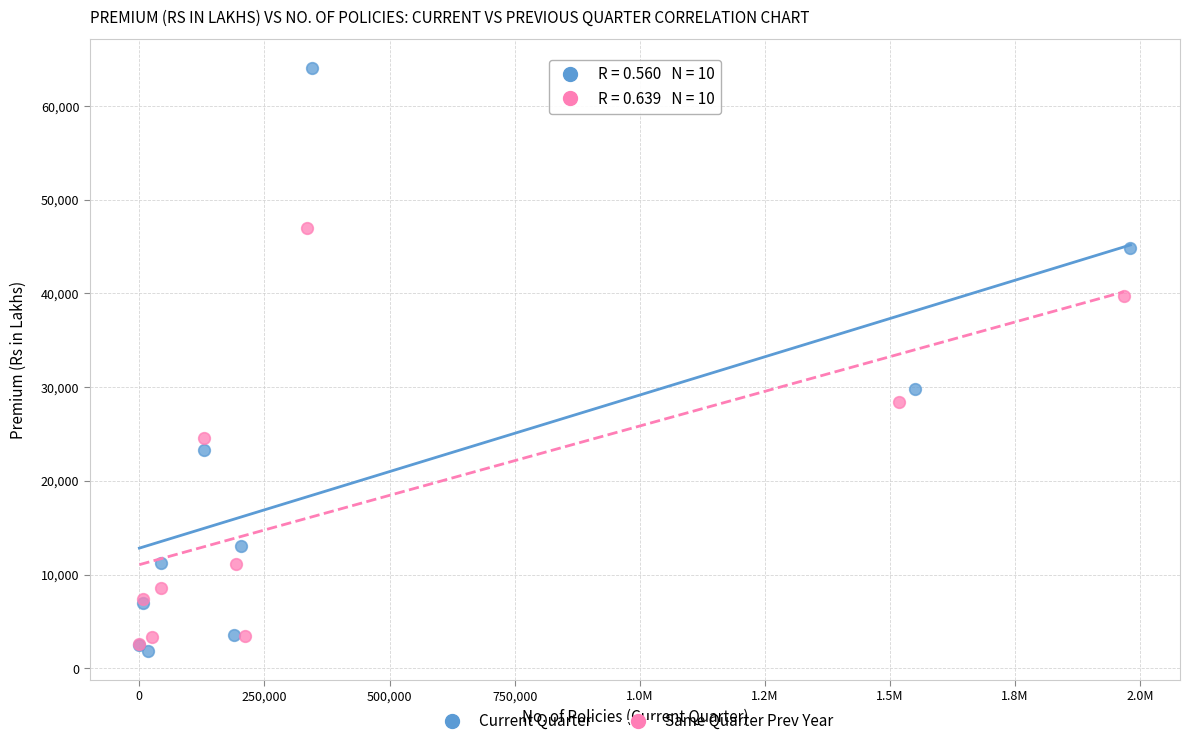

Which series reaches the minimum Y coordinate?

Current Quarter